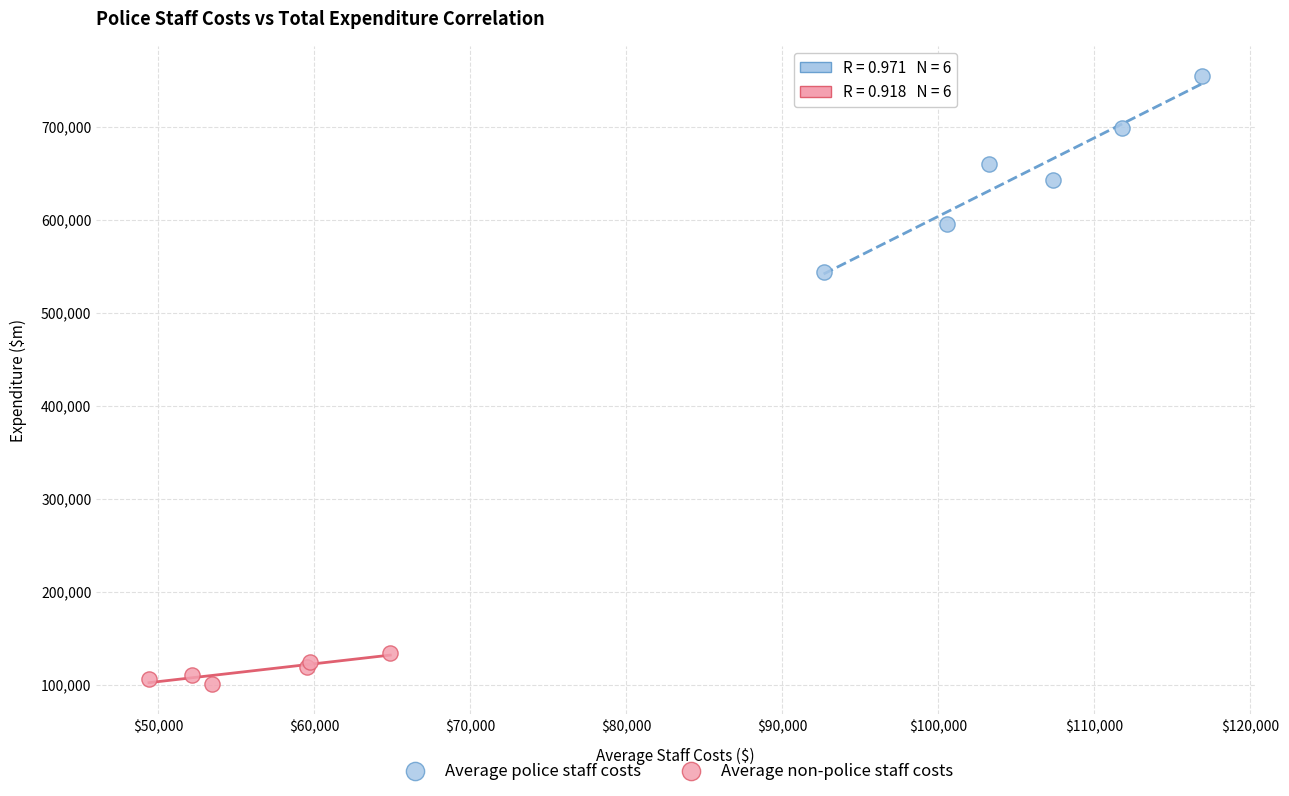

Which series reaches the maximum Y coordinate?

Average police staff costs